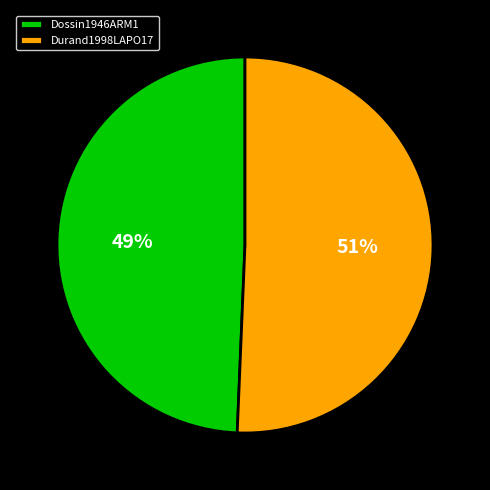

Is the sum of Durand1998LAPO17 and Dossin1946ARM1 greater than half?

Yes